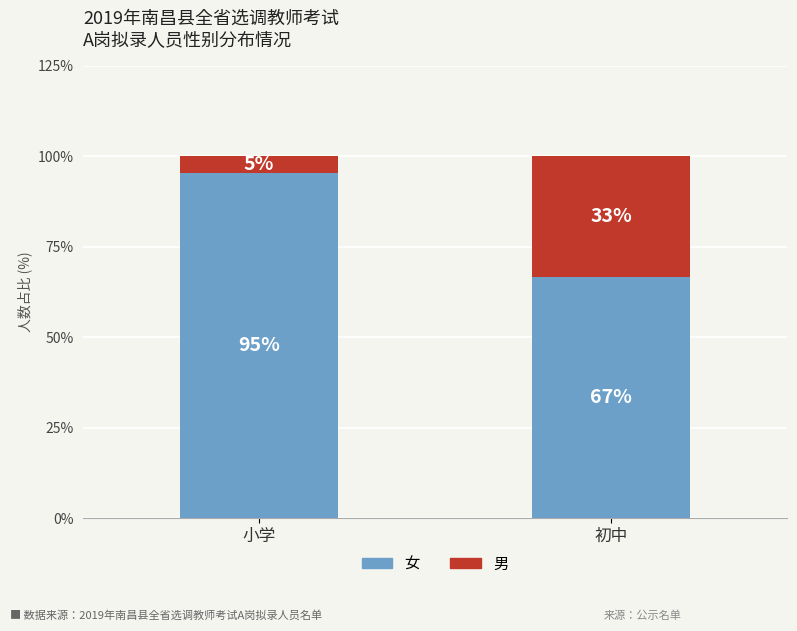

Where does the 女 series first go above 95?

小学